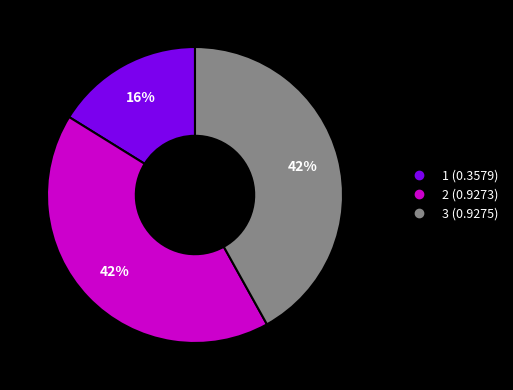

Which slice is the smallest?

1